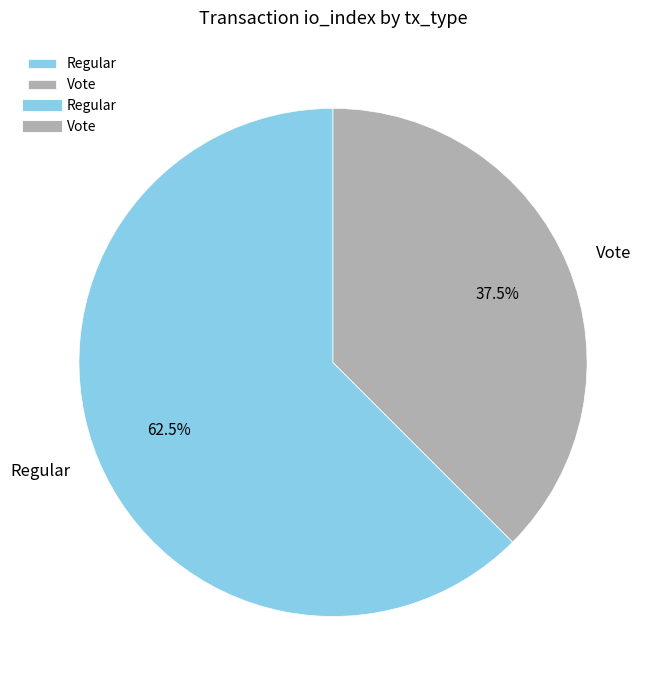

Is Regular the majority of the pie?

Yes